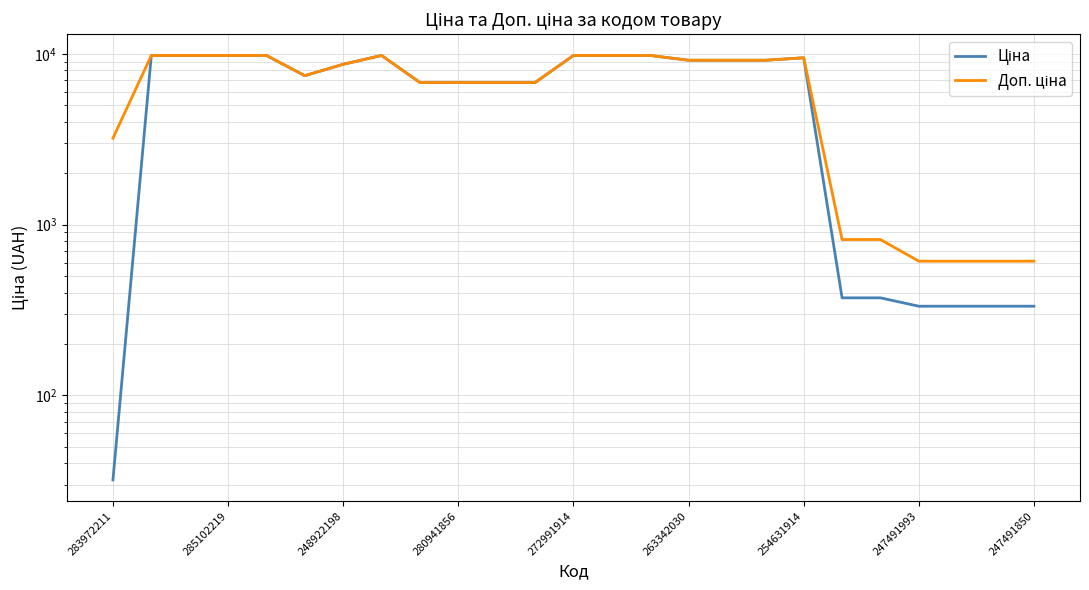

Which series has the widest spread of values?

Ціна